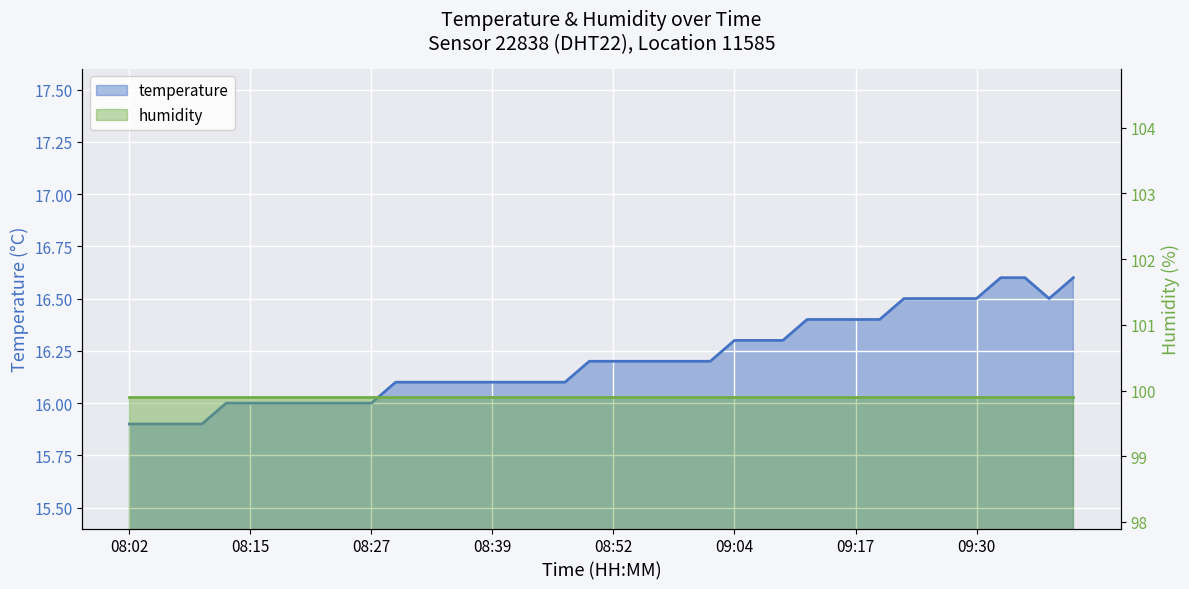

What is the difference between the second highest and minimum values?

0.7